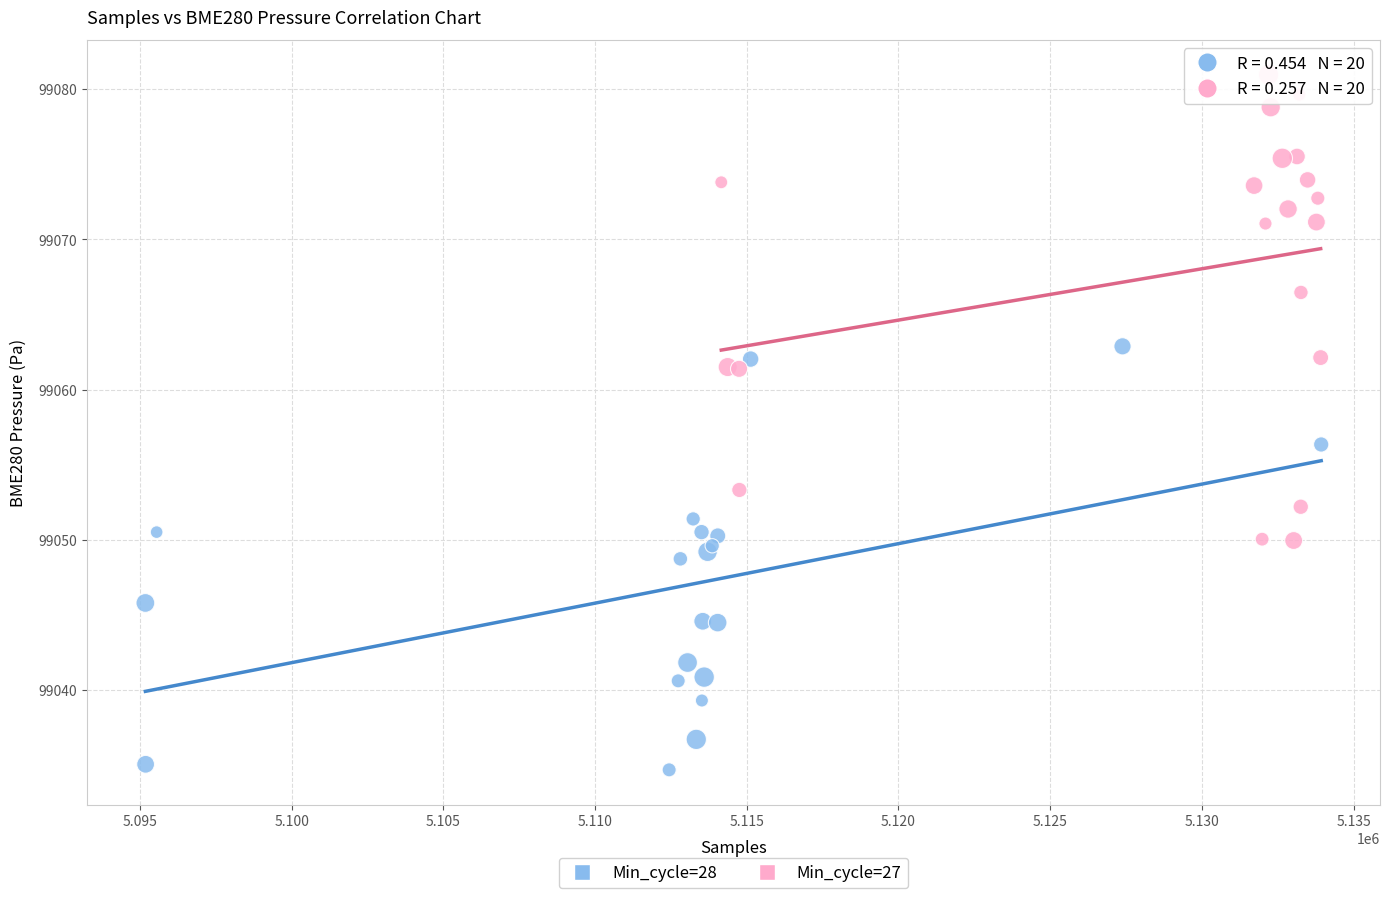

Which series reaches the maximum Y coordinate?

Min_cycle=27